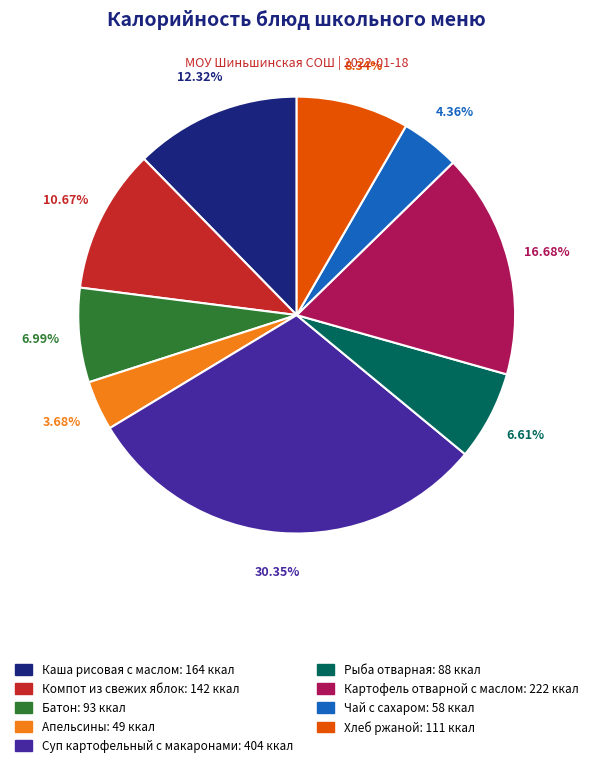

Does Картофель отварной с маслом represent more than half of the total?

No